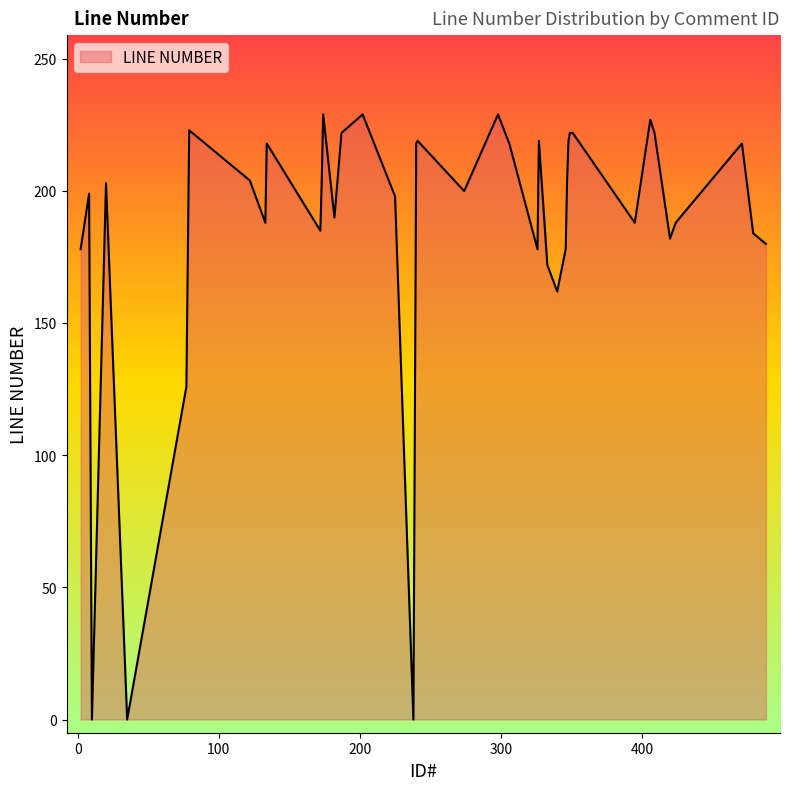

What is the greatest value displayed?

229